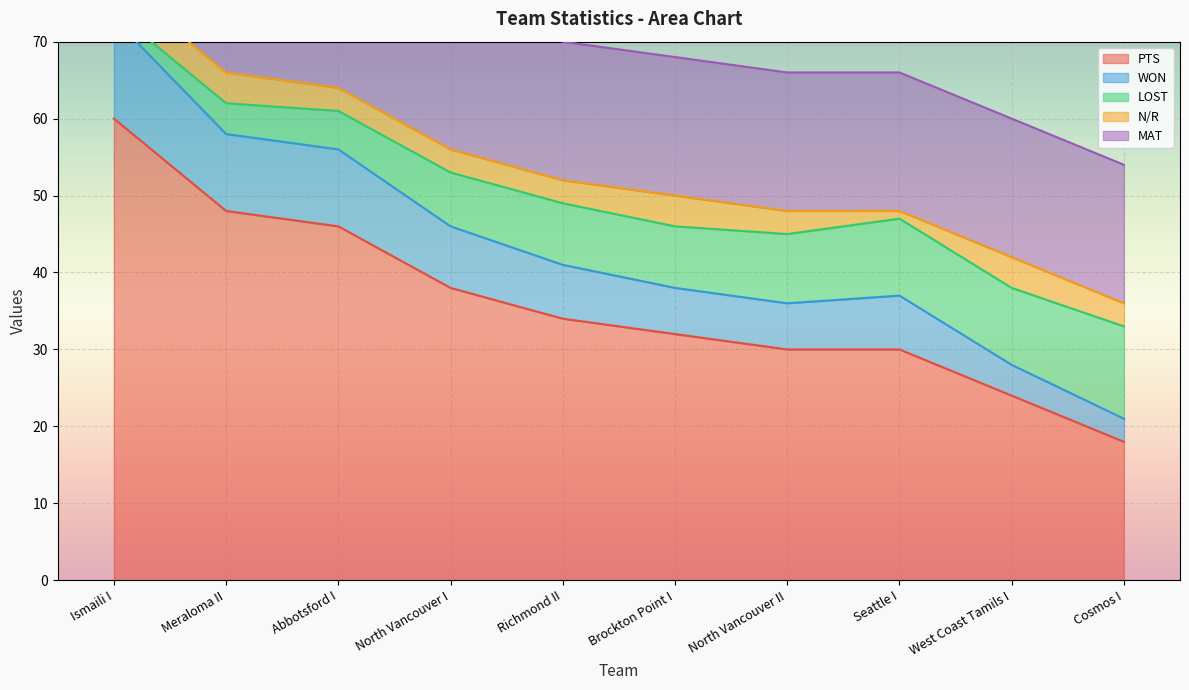

What is the maximum value for PTS?

60